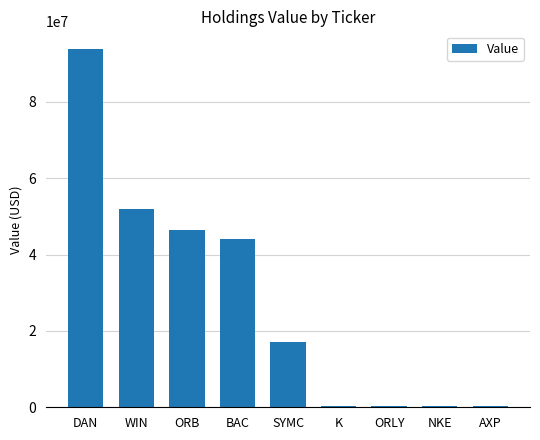

What is the change in value from DAN to BAC?

-49814000